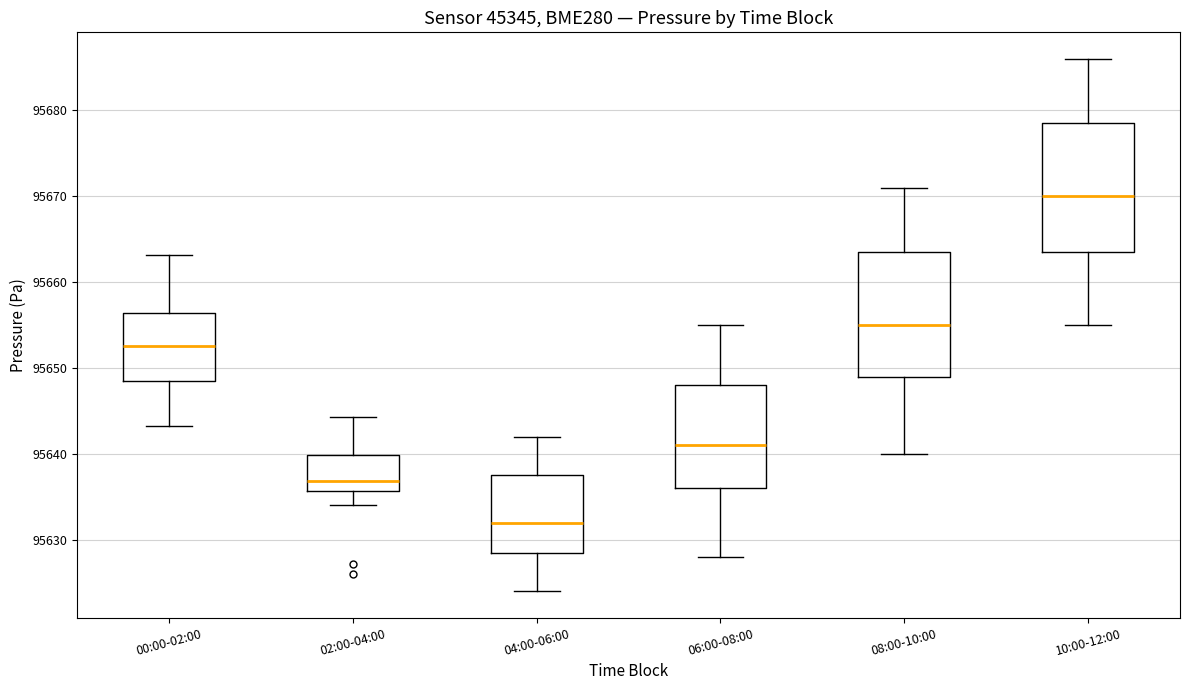

Where is the upper edge of the box for 02:00-04:00 on the y-axis? The values are not printed on the chart, so give them approximately, as read against the axis.

95640